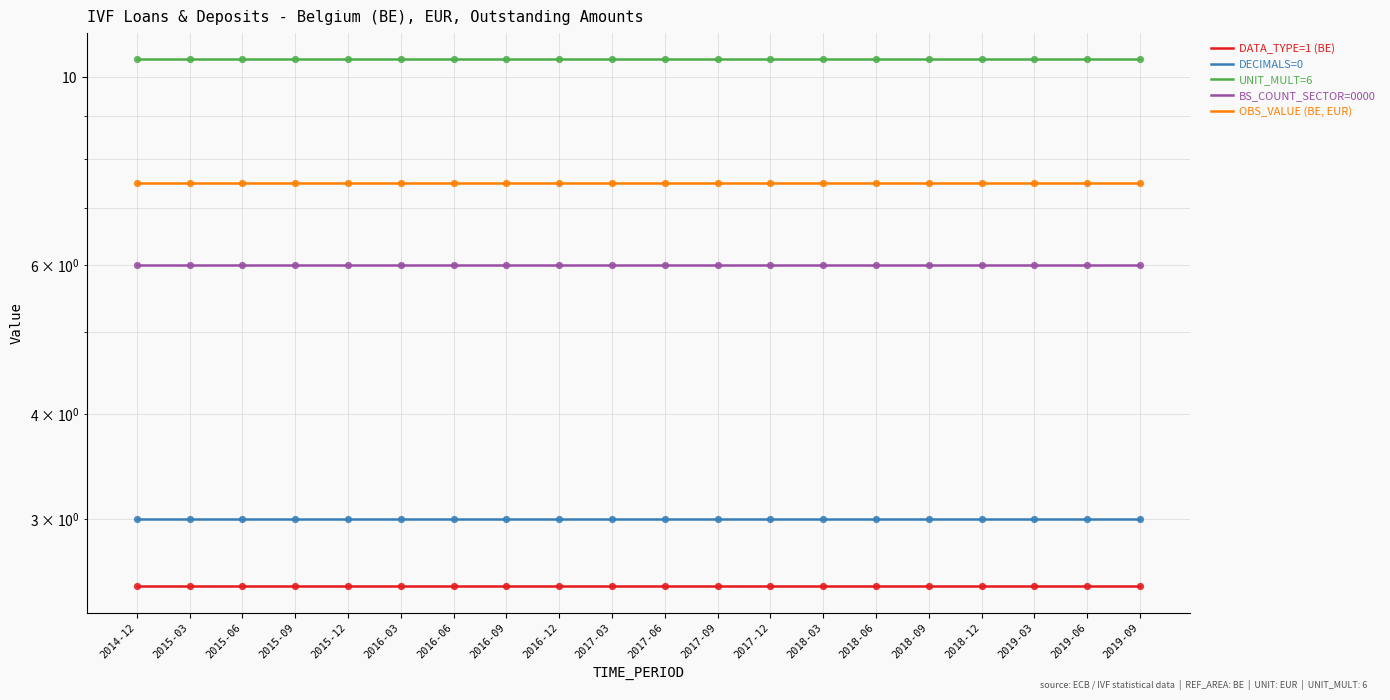

Which series reaches the minimum Y coordinate?

DATA_TYPE=1 (BE)